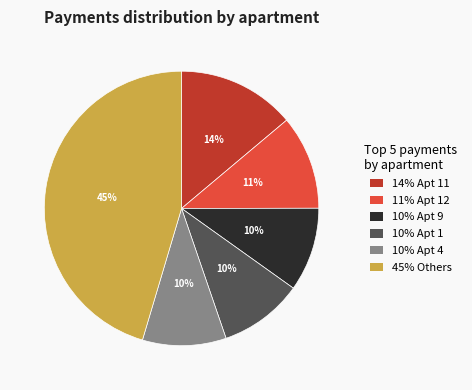

Does 14% Apt 11 represent more than half of the total?

No